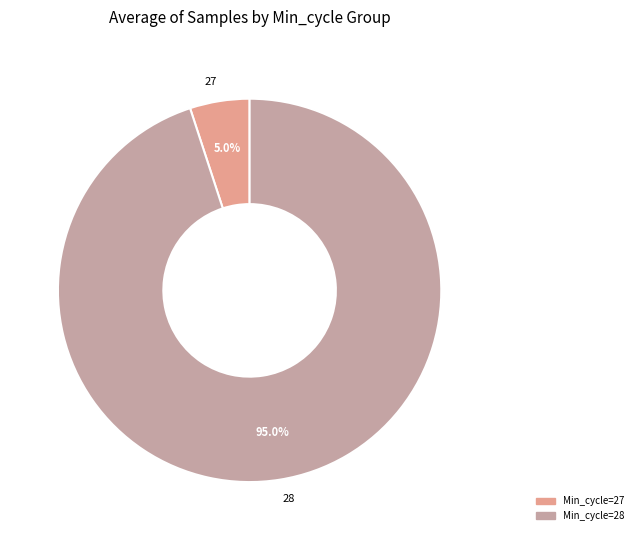

How many segments does this pie chart have?

2